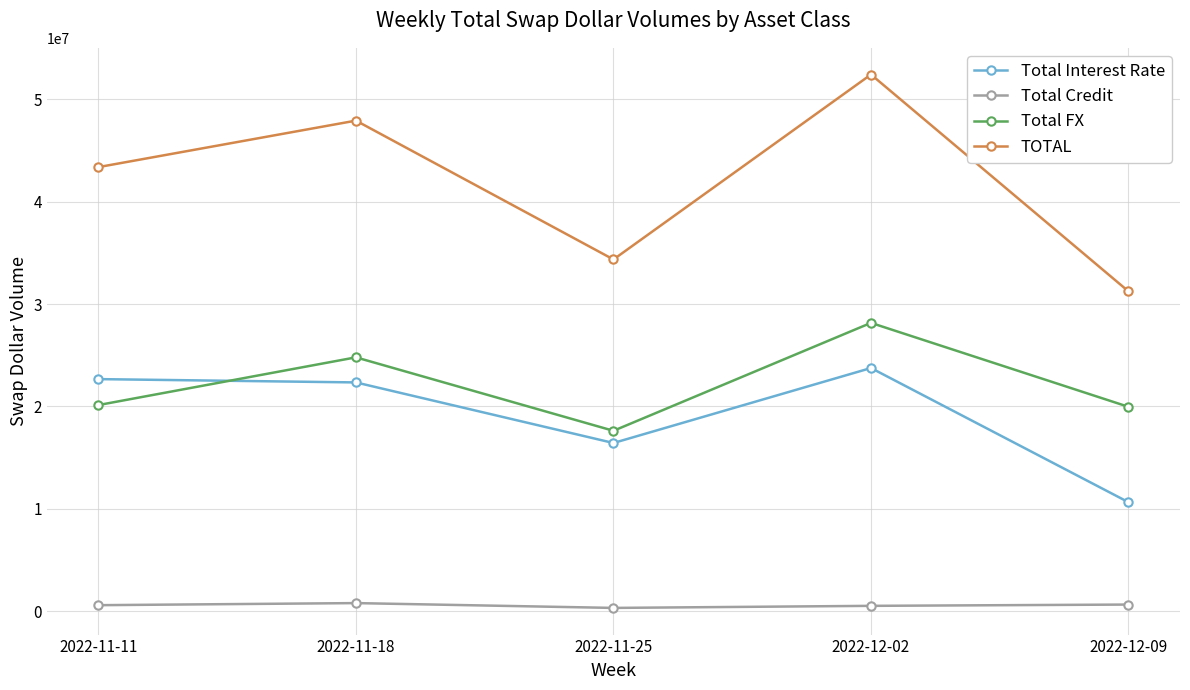

Between which two adjacent categories do Total Interest Rate and Total FX first intersect?

2022-11-11 and 2022-11-18